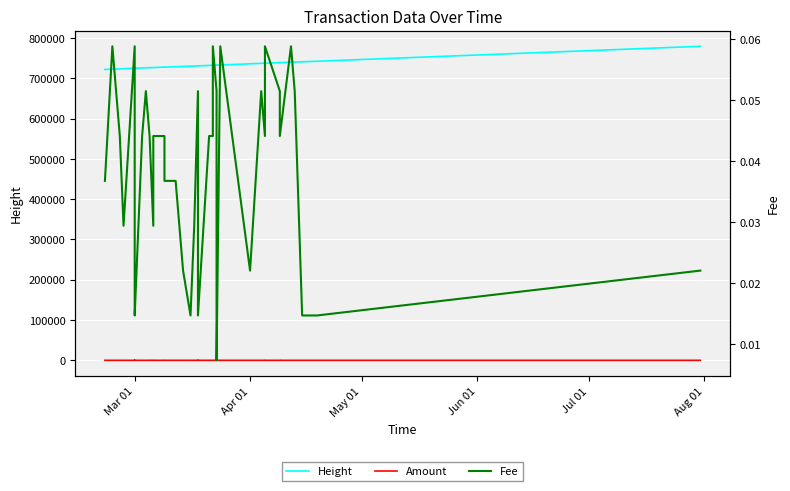

The Height series shows 724925.0 at Mar 01. True or false?

True